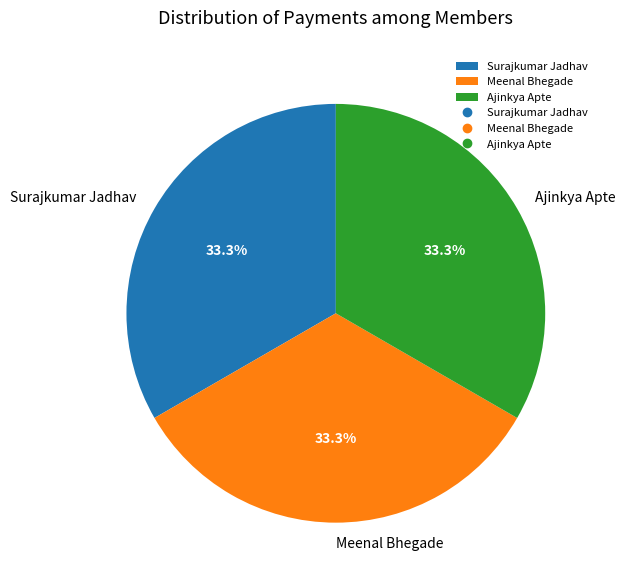

Combined, do Surajkumar Jadhav and Ajinkya Apte account for over 50%?

Yes